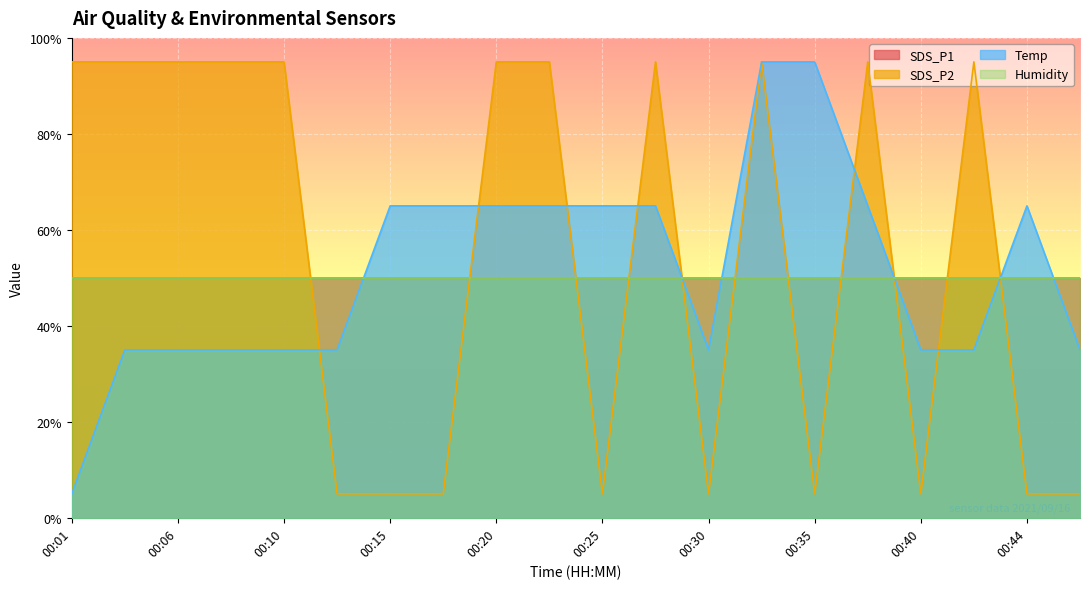

The Temp series shows 65.0 at 00:23. True or false?

True